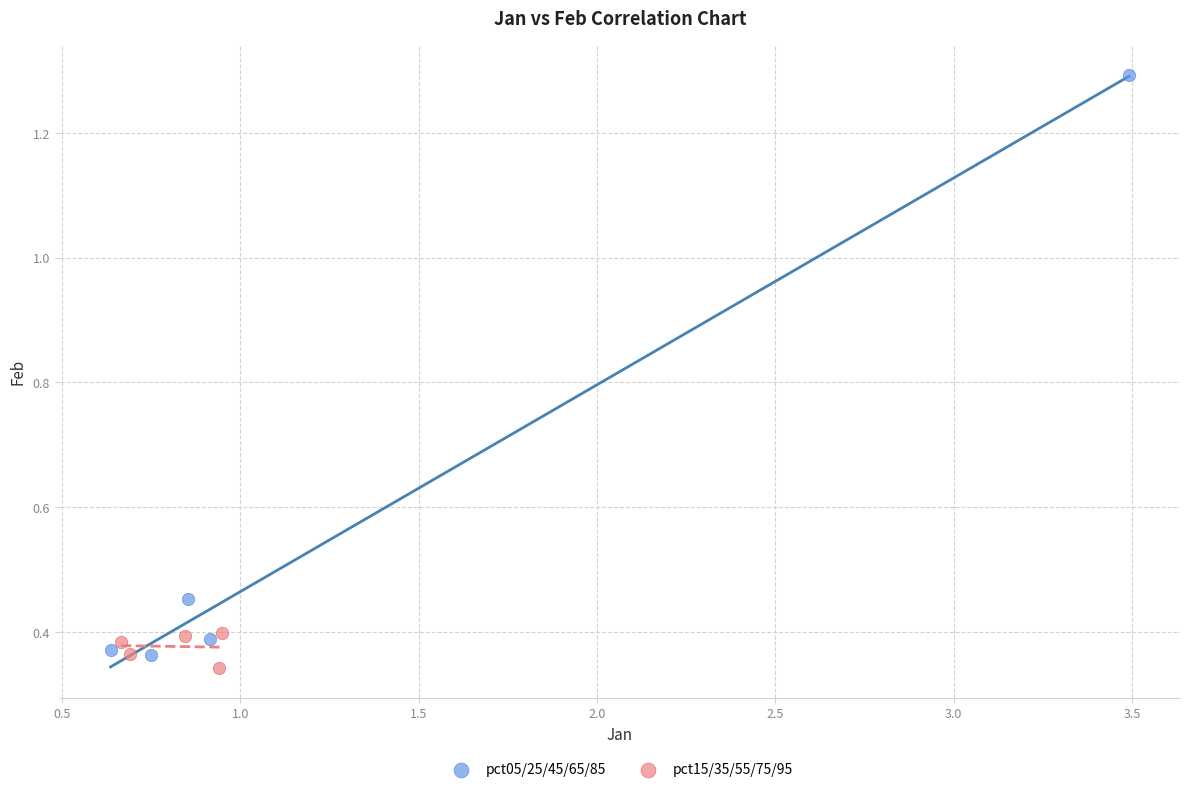

Which series has the widest spread of Y values?

pct05/25/45/65/85